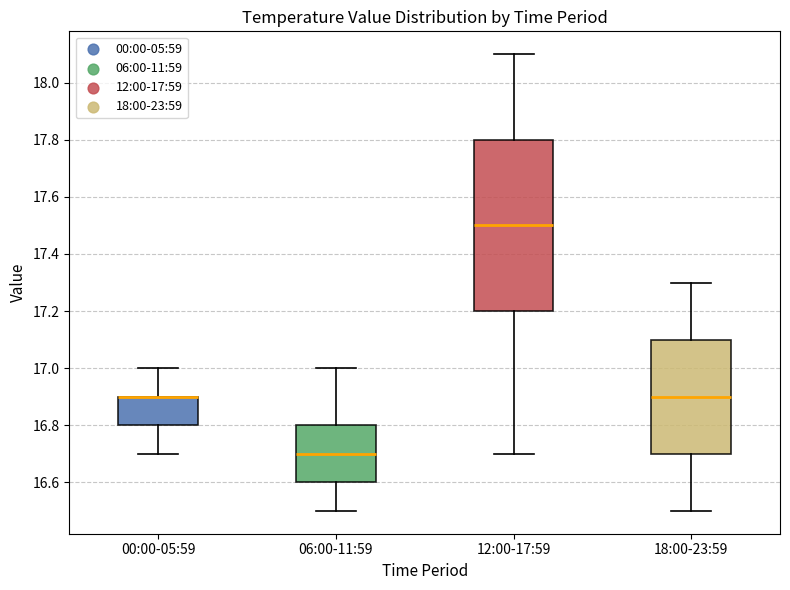

Which box is the tallest, from its lower edge to its upper edge?

12:00-17:59